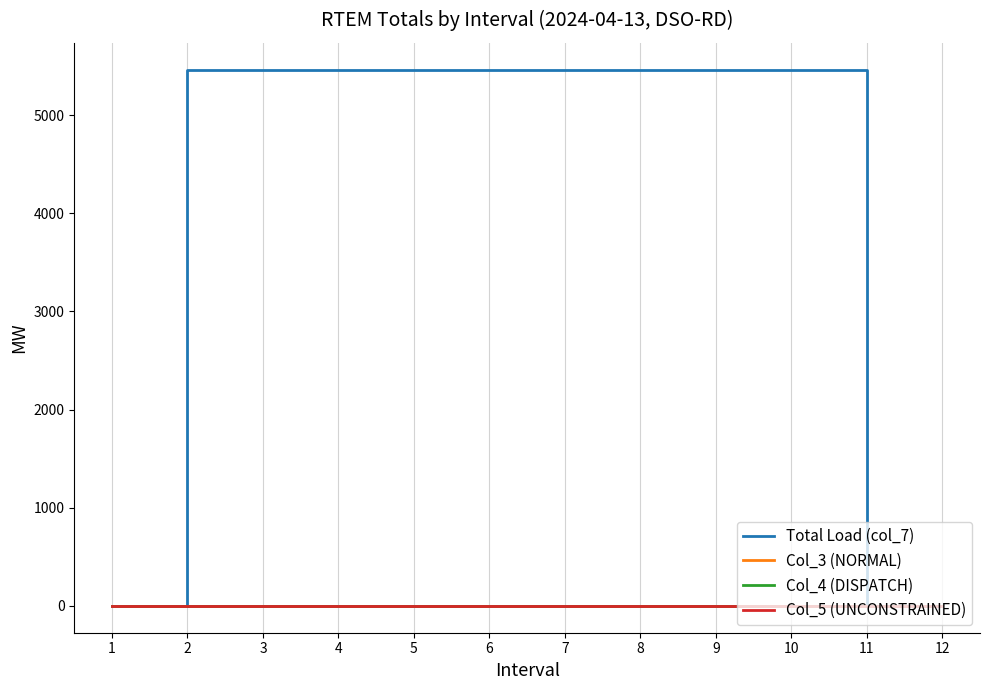

Does the chart have visible grid lines?

No